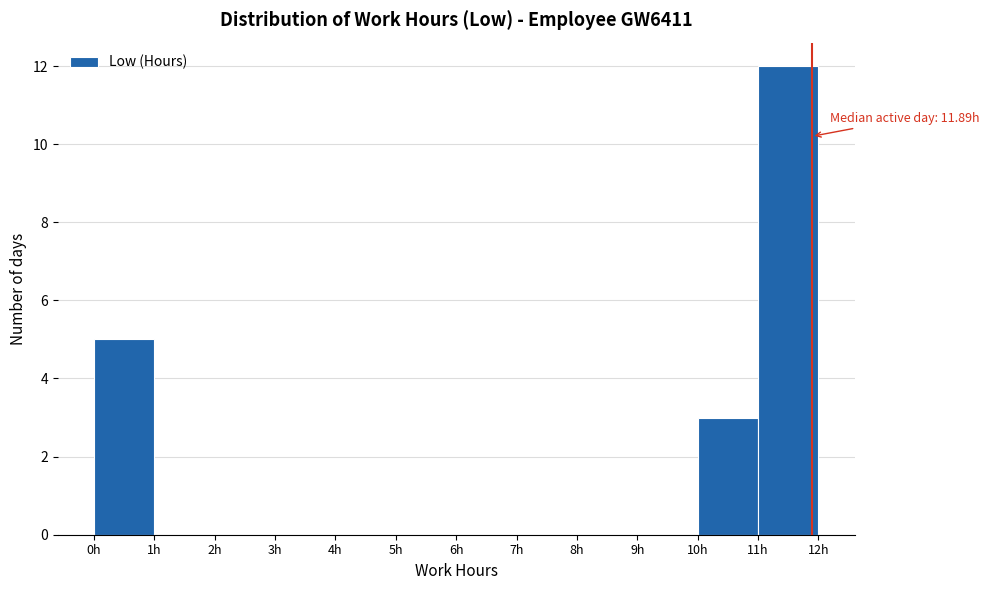

Which range on the x-axis has the tallest bar?

11 to 12